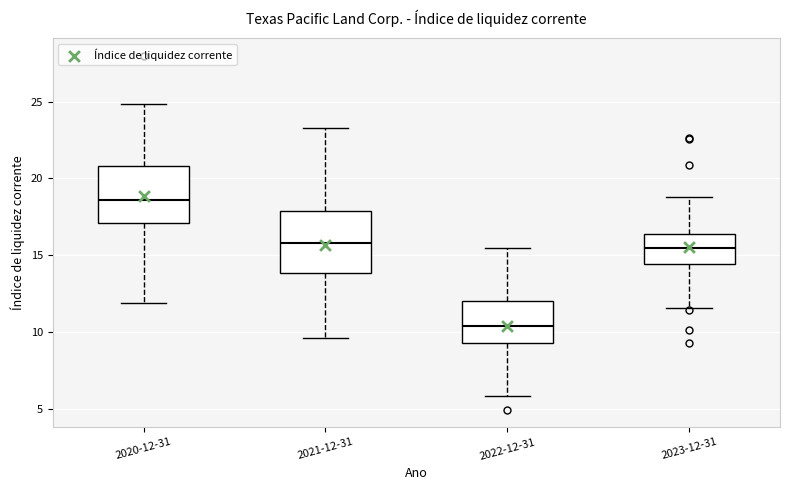

Which box has the lowest median line?

2022-12-31